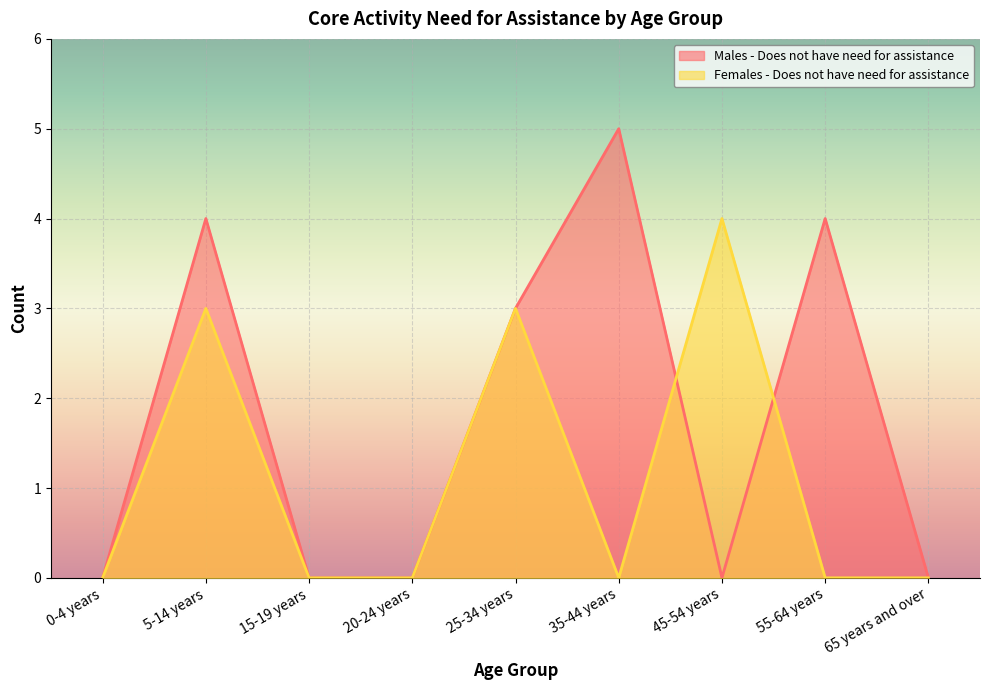

How many intersections are there between Males - Does not have need for assistance and Females - Does not have need for assistance?

2